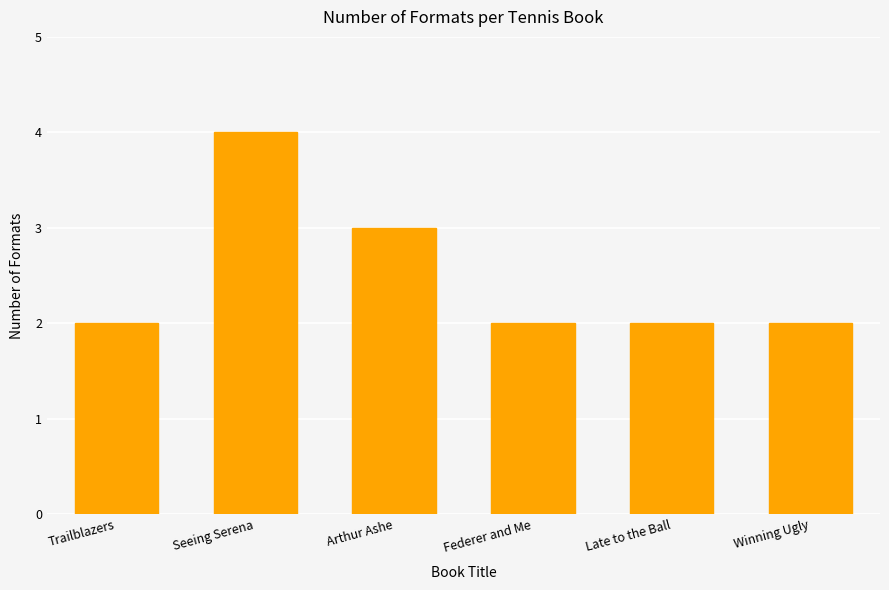

Which label corresponds to the largest value in the chart?

Seeing Serena